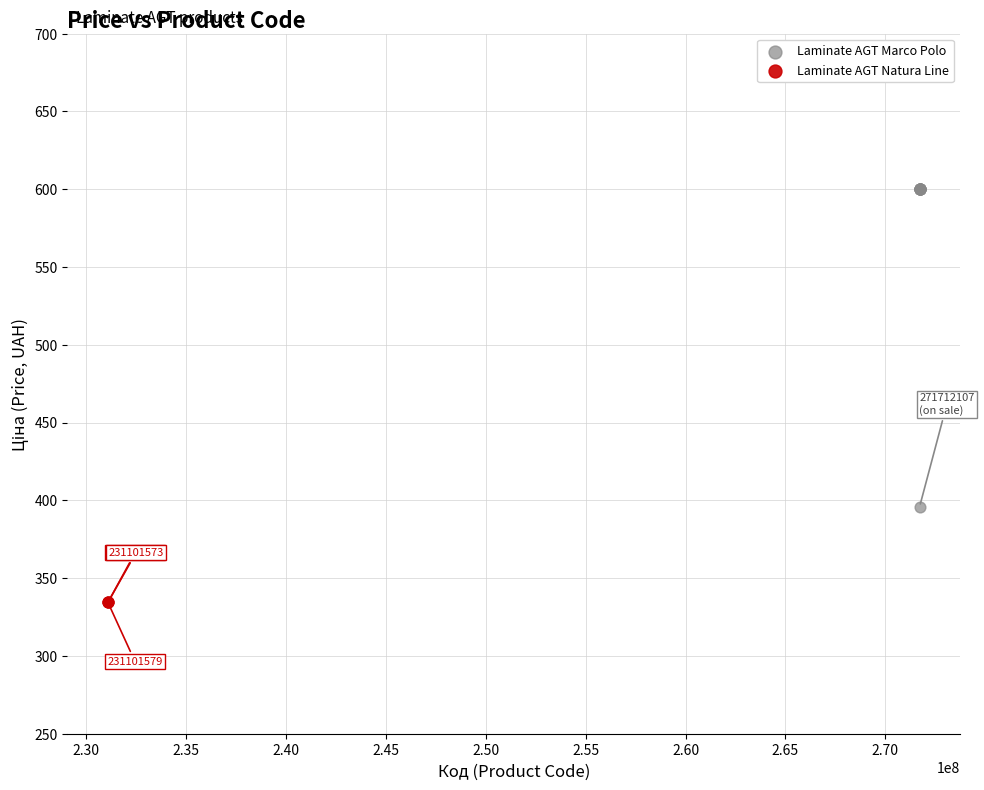

Which series reaches the minimum Y coordinate?

Laminate AGT Natura Line